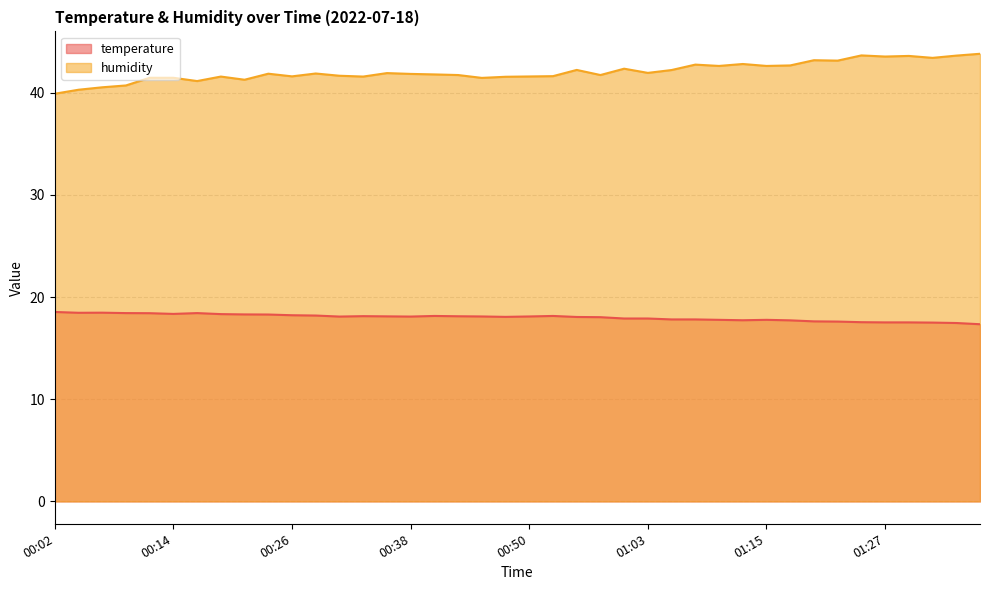

Is it true that temperature equals 18.1 at 00:43?

True